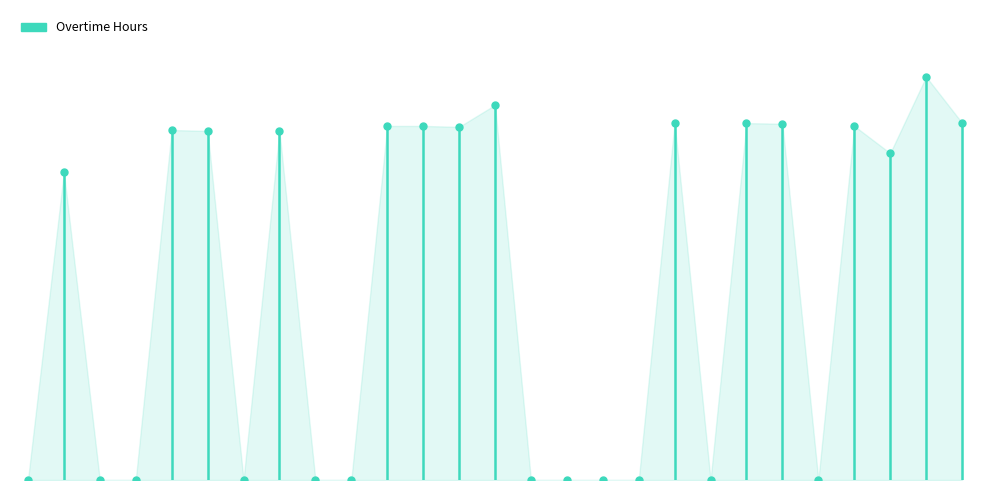

List the labels in order of value, smallest first.

29-Sat, 31-Mon, 1-Tue, 4-Fri, 6-Sun, 7-Mon, 12-Sat, 13-Sun, 14-Mon, 15-Tue, 17-Thu, 20-Sun, 30-Sun, 22-Tue, 3-Thu, 5-Sat, 2-Wed, 10-Thu, 8-Tue, 9-Wed, 21-Mon, 19-Sat, 18-Fri, 16-Wed, 24-Thu, 11-Fri, 23-Wed